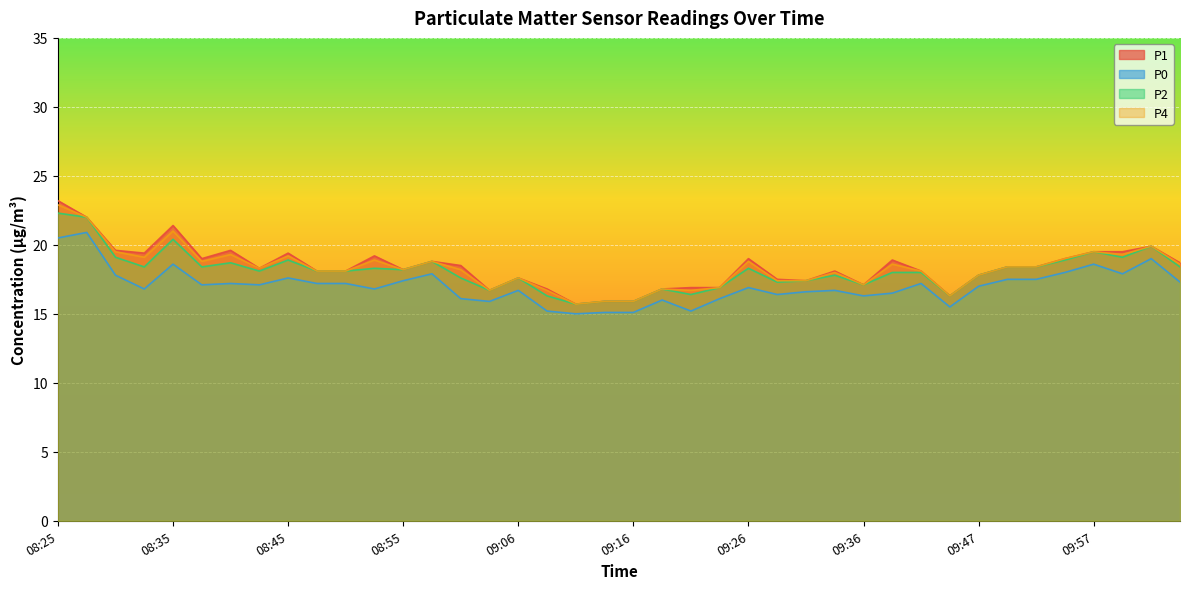

Reading left to right, what are all the values shown in this chart?

P1: 08:25=23.2	08:27=22.0	08:30=19.6	08:33=19.4	08:35=21.4	08:38=19.0	08:40=19.6	08:43=18.3	08:45=19.4	08:48=18.1	08:50=18.1	08:53=19.2	08:55=18.2	08:58=18.8	09:01=18.5	09:03=16.7	09:06=17.6	09:08=16.8	09:11=15.7	09:13=15.9	09:16=15.9	09:18=16.8	09:21=16.9	09:23=16.9	09:26=19.0	09:29=17.5	09:31=17.4	09:34=18.1	09:36=17.1	09:39=18.9	09:42=18.1	09:44=16.3	09:47=17.8	09:49=18.4	09:52=18.4	09:54=19.0	09:57=19.5	10:00=19.5	10:02=19.9	10:05=18.7
P0: 08:25=20.5	08:27=20.9	08:30=17.8	08:33=16.8	08:35=18.6	08:38=17.1	08:40=17.2	08:43=17.1	08:45=17.6	08:48=17.2	08:50=17.2	08:53=16.8	08:55=17.4	08:58=17.9	09:01=16.1	09:03=15.9	09:06=16.7	09:08=15.2	09:11=15.0	09:13=15.1	09:16=15.1	09:18=16.0	09:21=15.2	09:23=16.1	09:26=16.9	09:29=16.4	09:31=16.6	09:34=16.7	09:36=16.3	09:39=16.5	09:42=17.2	09:44=15.5	09:47=17.0	09:49=17.5	09:52=17.5	09:54=18.0	09:57=18.6	10:00=17.9	10:02=19.0	10:05=17.3
P2: 08:25=22.3	08:27=22.0	08:30=19.1	08:33=18.4	08:35=20.4	08:38=18.4	08:40=18.7	08:43=18.1	08:45=18.9	08:48=18.1	08:50=18.1	08:53=18.3	08:55=18.2	08:58=18.8	09:01=17.6	09:03=16.7	09:06=17.6	09:08=16.3	09:11=15.7	09:13=15.9	09:16=15.9	09:18=16.8	09:21=16.4	09:23=16.9	09:26=18.3	09:29=17.3	09:31=17.4	09:34=17.8	09:36=17.1	09:39=18.0	09:42=18.0	09:44=16.3	09:47=17.8	09:49=18.4	09:52=18.4	09:54=18.9	09:57=19.5	10:00=19.1	10:02=19.9	10:05=18.4
P4: 08:25=22.9	08:27=22.0	08:30=19.5	08:33=19.1	08:35=21.0	08:38=18.8	08:40=19.3	08:43=18.3	08:45=19.2	08:48=18.1	08:50=18.1	08:53=18.9	08:55=18.2	08:58=18.8	09:01=18.2	09:03=16.7	09:06=17.6	09:08=16.7	09:11=15.7	09:13=15.9	09:16=15.9	09:18=16.8	09:21=16.7	09:23=16.9	09:26=18.8	09:29=17.4	09:31=17.4	09:34=18.0	09:36=17.1	09:39=18.6	09:42=18.1	09:44=16.3	09:47=17.8	09:49=18.4	09:52=18.4	09:54=19.0	09:57=19.5	10:00=19.3	10:02=19.9	10:05=18.6